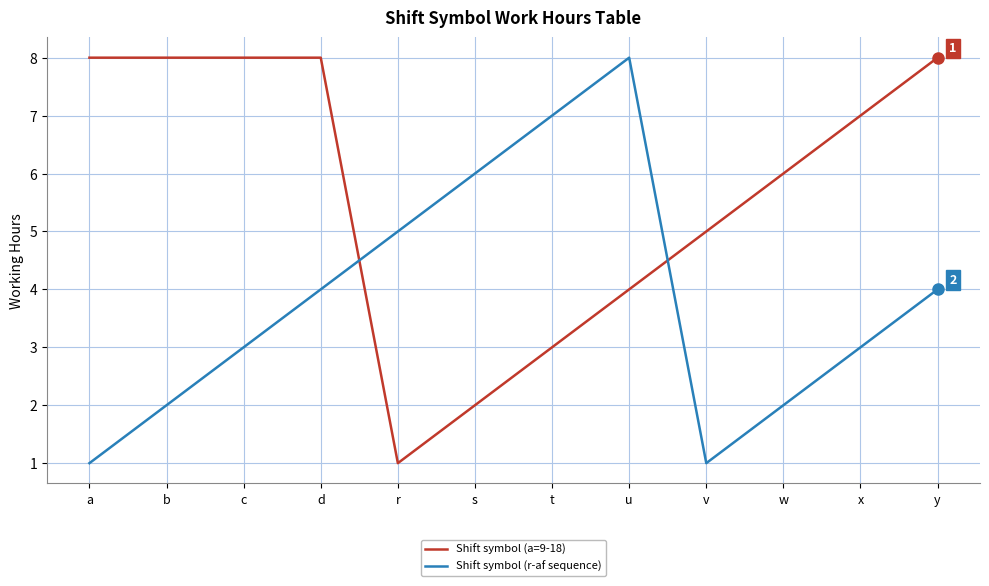

What is the minimum value for Shift symbol (a=9-18)?

1